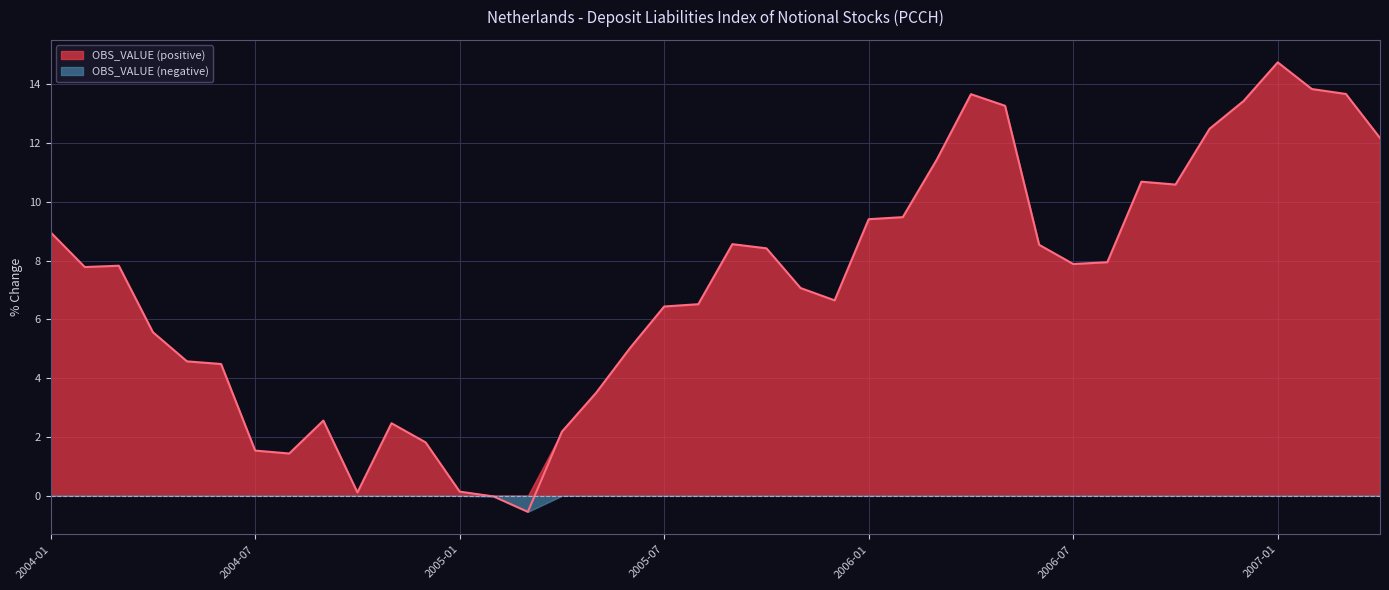

Which label corresponds to the largest value in the chart?

2007-01